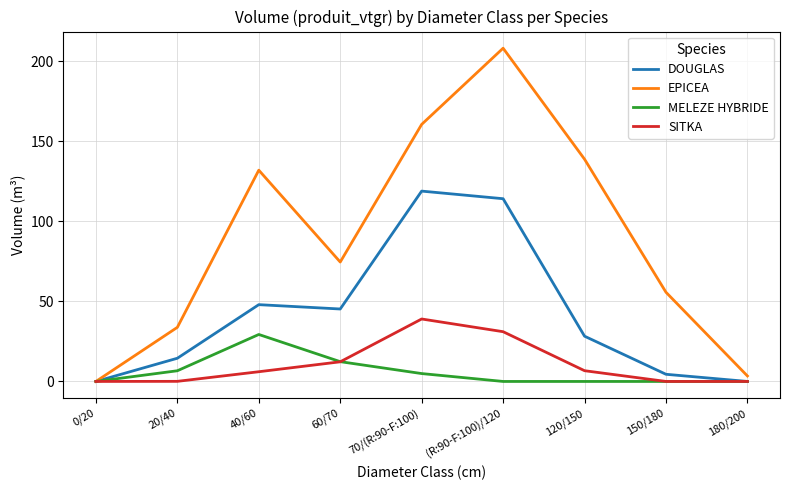

At which label does SITKA first exceed 6?

40/60